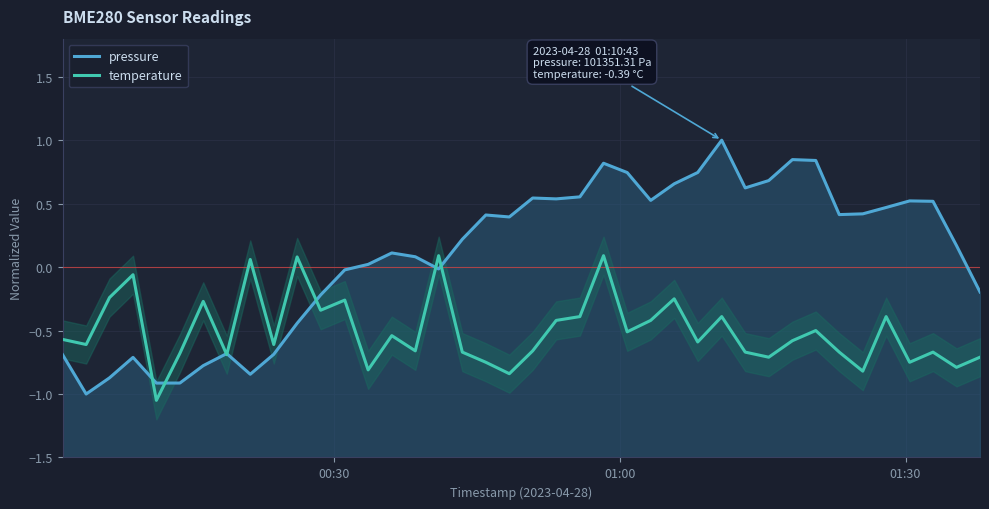

True or false: temperature has more than 0 interior local peaks.

True